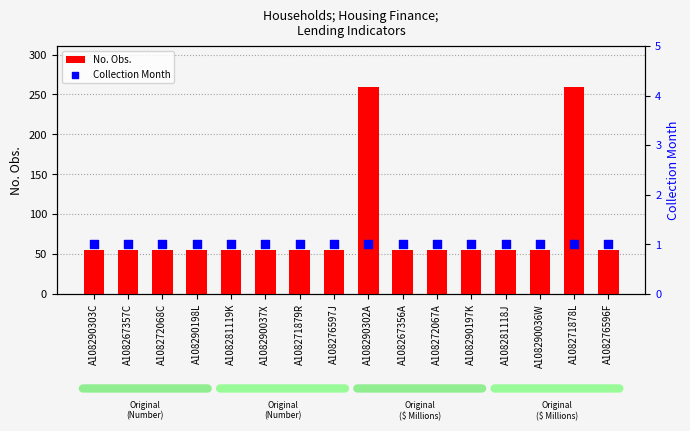

Is the value of No. Obs. at A108271879R greater than the value of Collection Month at A108290302A?

Yes